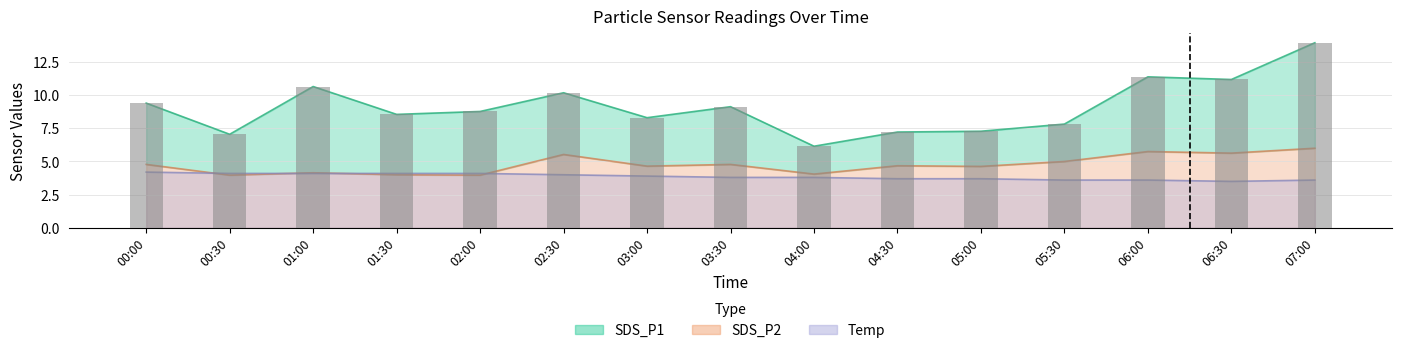

Between 00:30 and 03:00, which is larger?

03:00